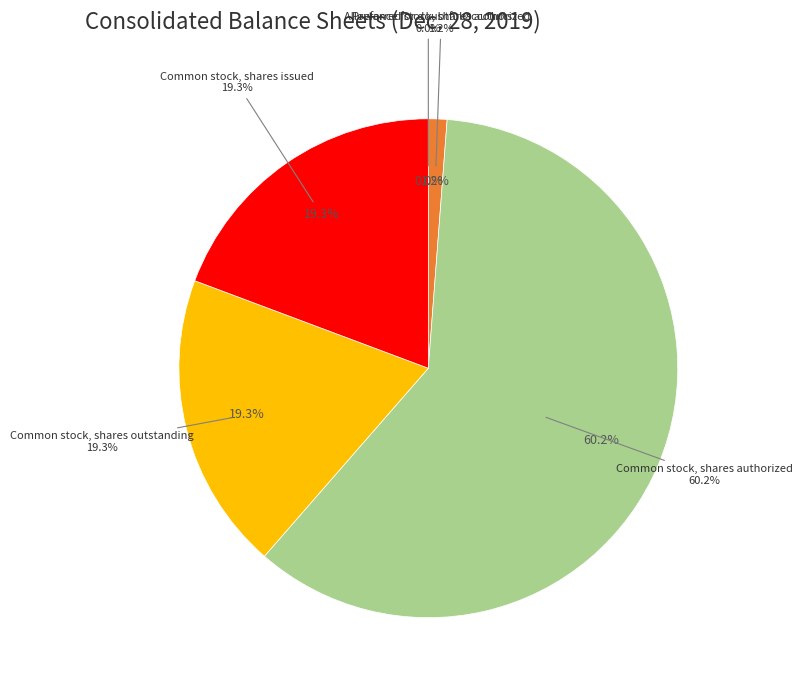

Does any single category account for the majority?

Yes